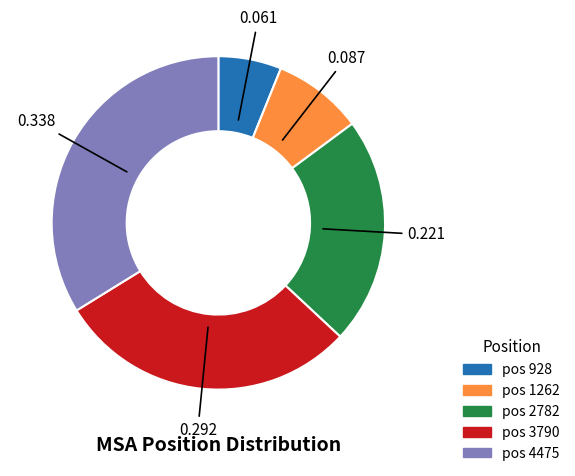

Does any single category account for the majority?

No